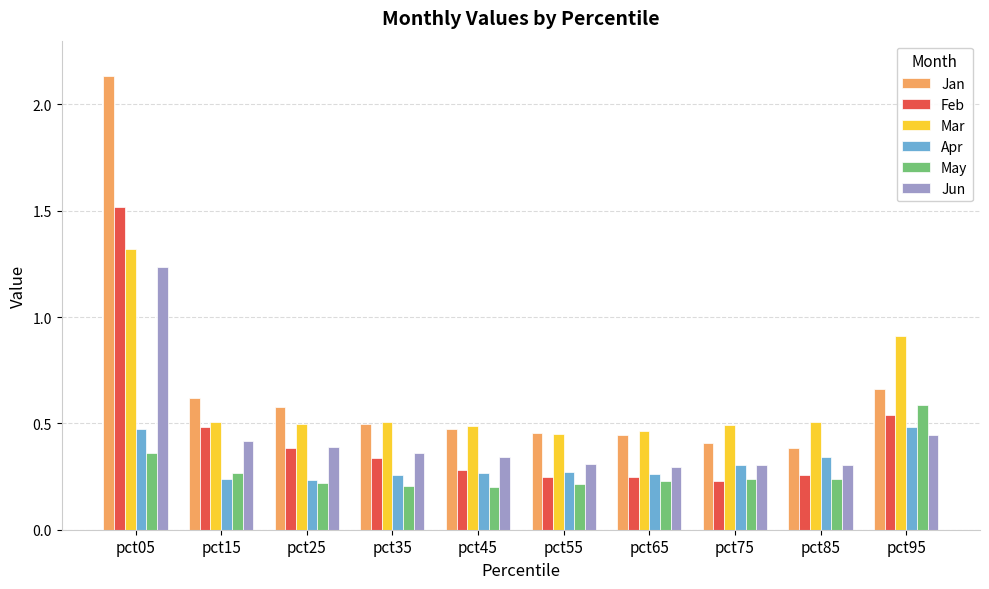

At which label does May reach its peak?

pct95